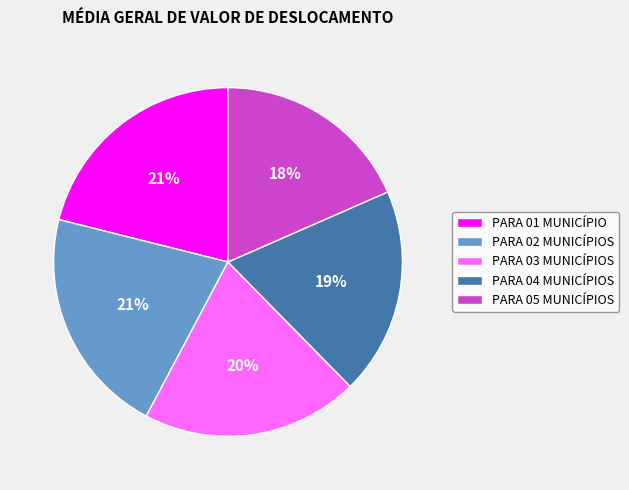

Is the sum of PARA 04 MUNICÍPIOS and PARA 01 MUNICÍPIO greater than half?

No